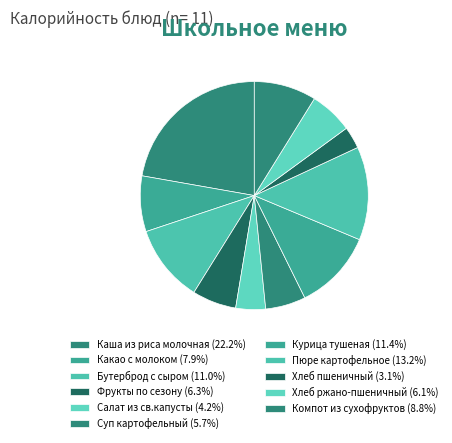

How many slices are in this pie chart?

11